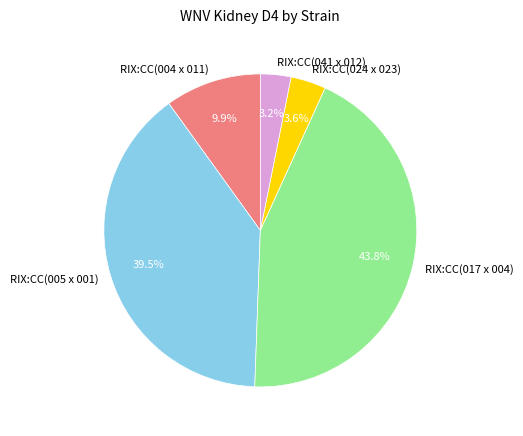

Is it true that RIX:CC(024 x 023) is 18% of the pie?

False